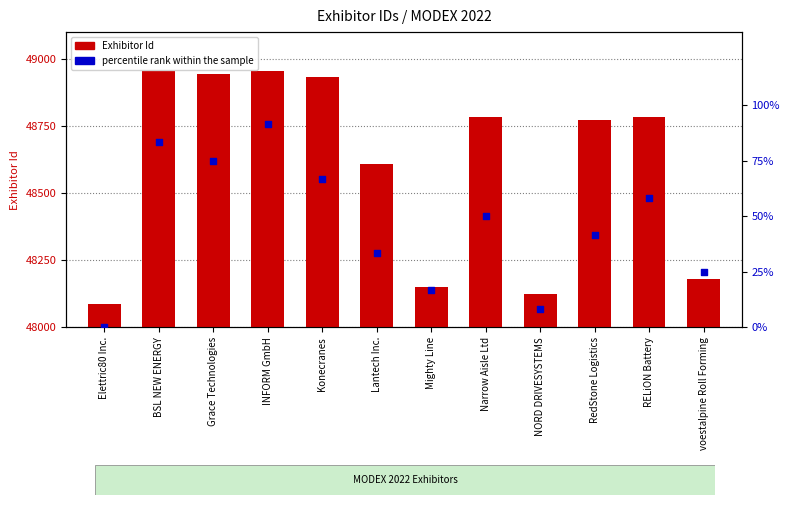

What are all the series names shown in the legend?

Exhibitor Id, percentile rank within the sample